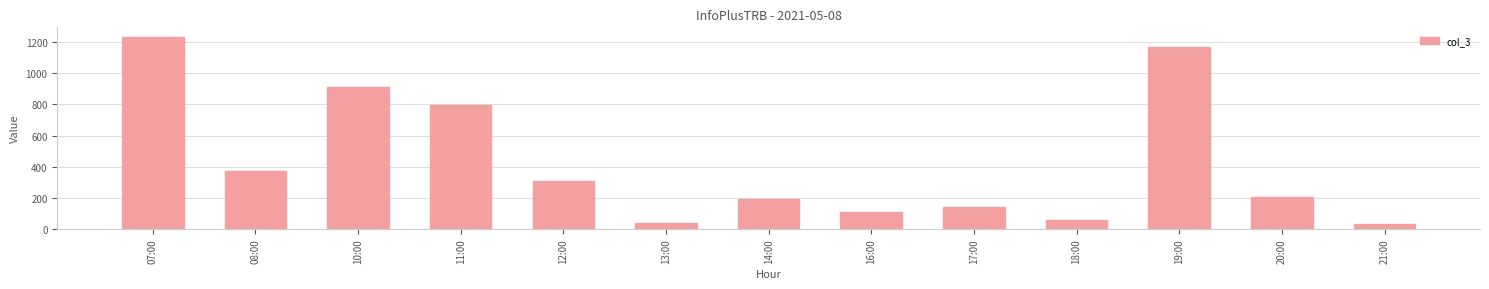

Which category has the highest value across all series?

07:00